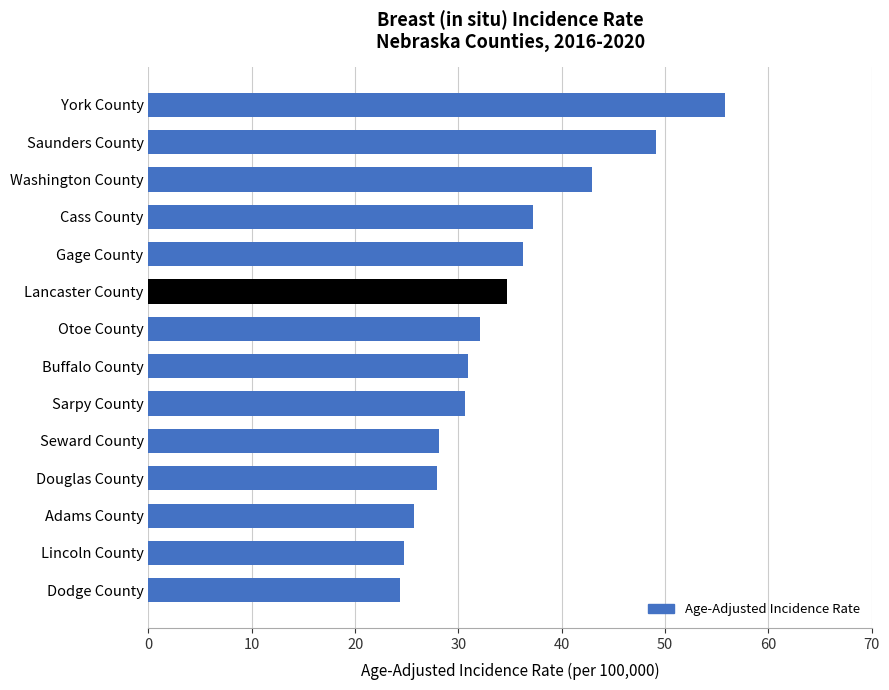

How many data points are above 32?

7